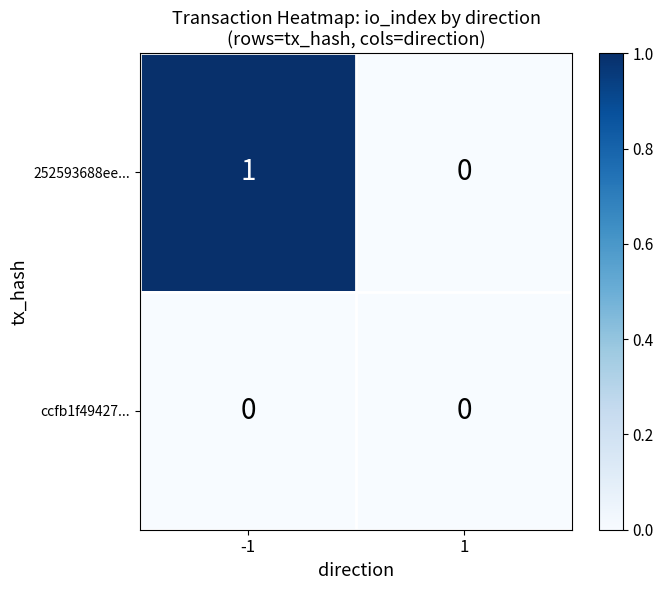

Reading left to right, list all the values displayed in this chart.

252593688ee...: 1	0
ccfb1f49427...: 0	0